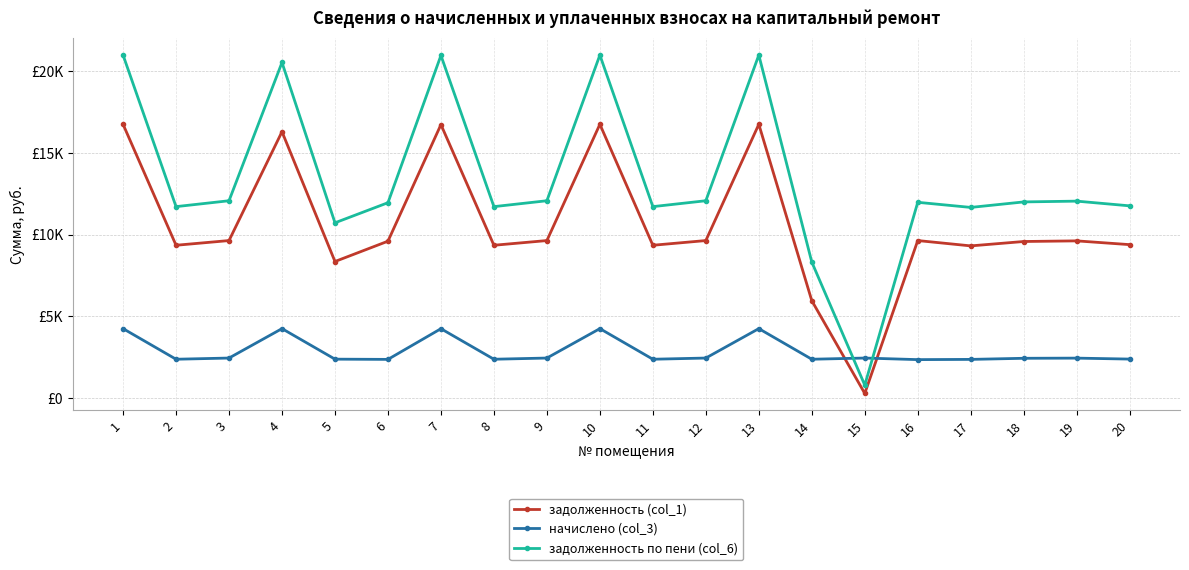

What is the difference between the задолженность по пени (col_6) values at 6 and 13?

9046.6